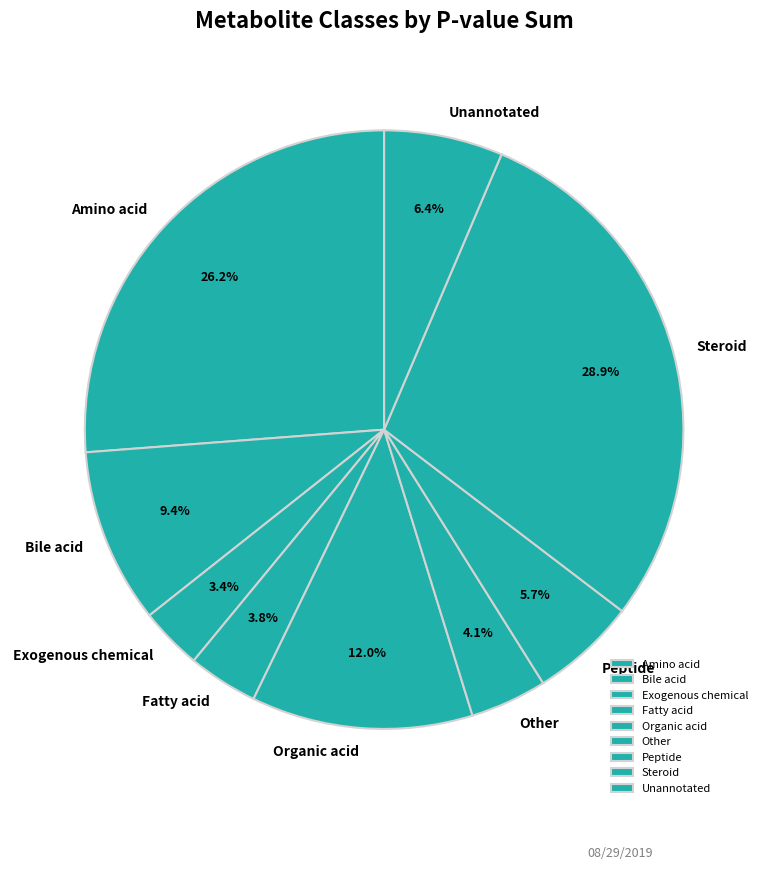

What percentage is the Fatty acid slice, to the nearest percent?

4%